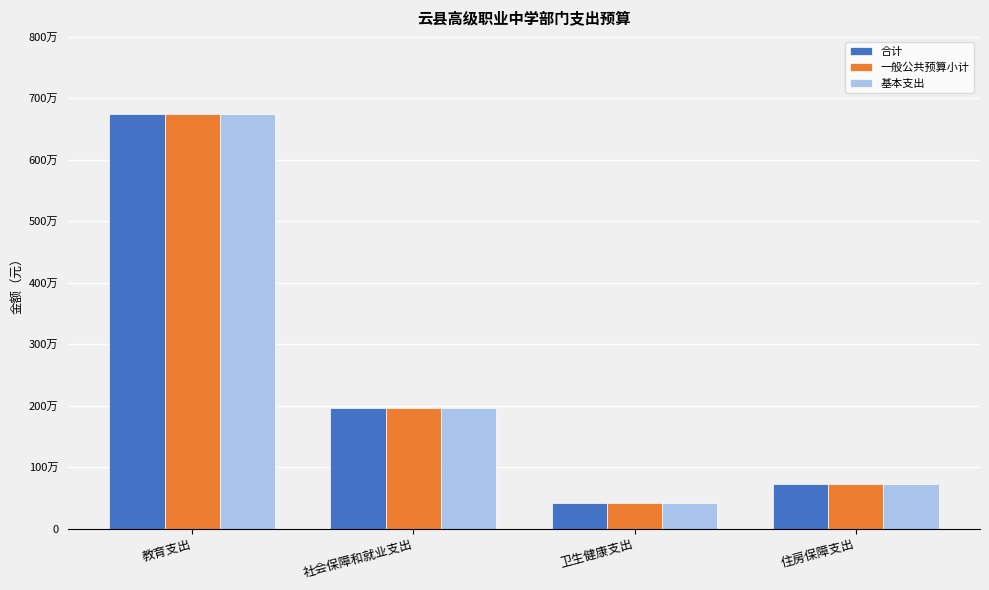

What is the label of the 2nd bar from the right?

卫生健康支出